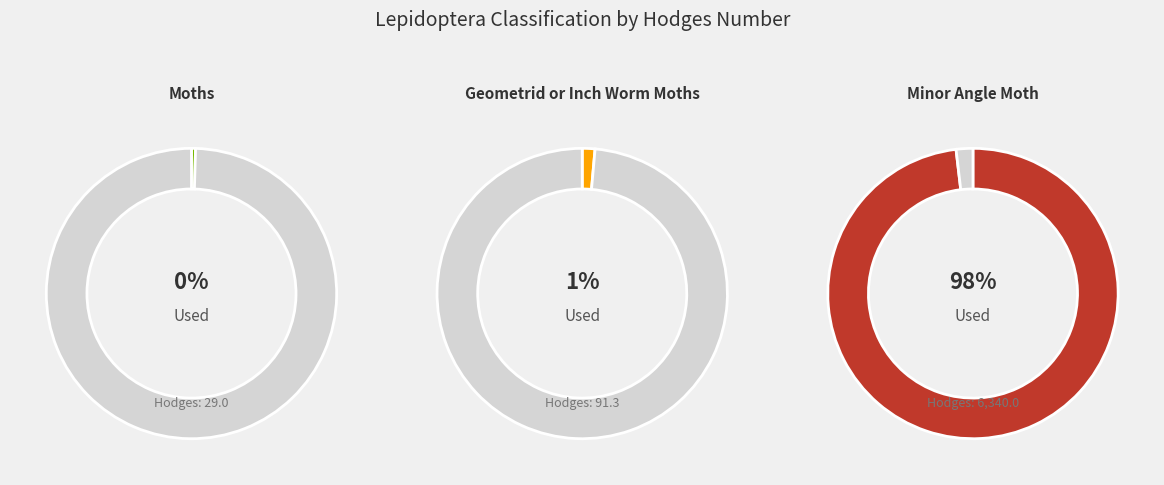

True or false: Geometrid or Inch Worm Moths accounts for 16% of the total.

False